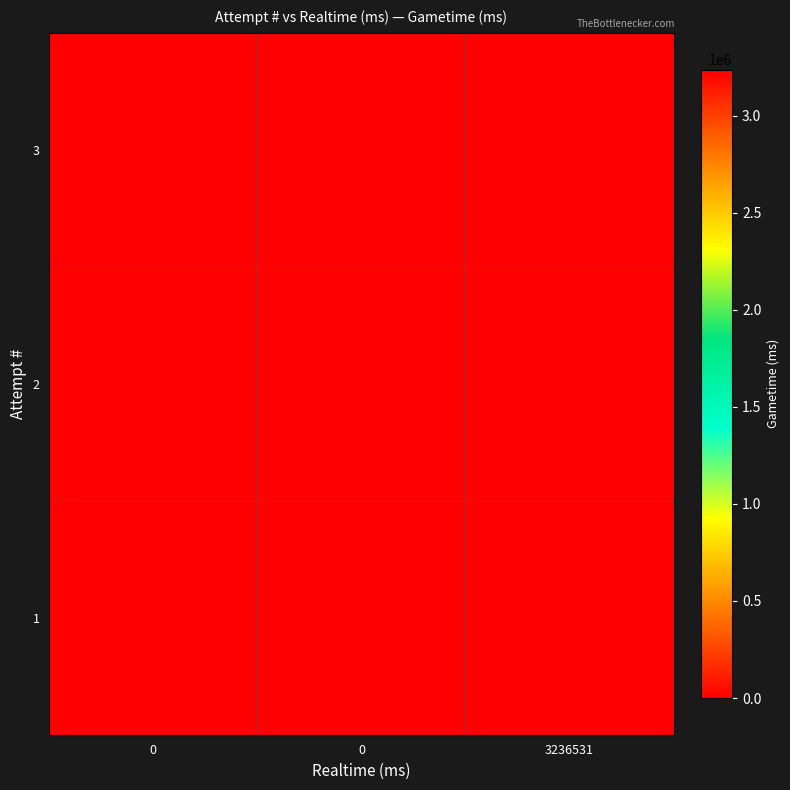

At how many categories does at least one series exceed 2673933?

1